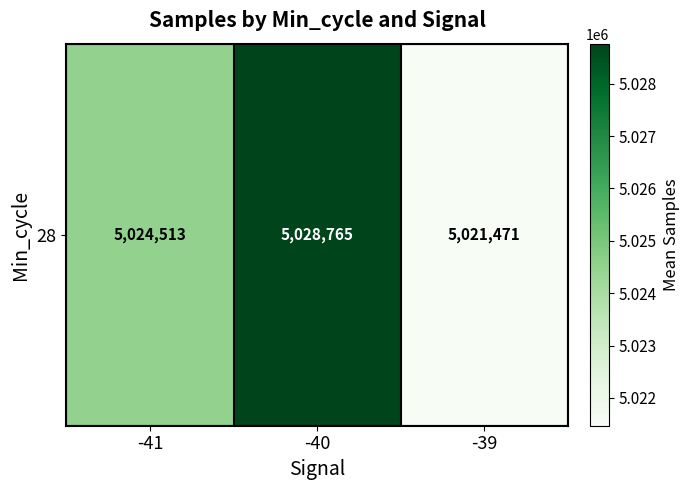

What is the ratio of the value at -41 to the value at -39?

1.0